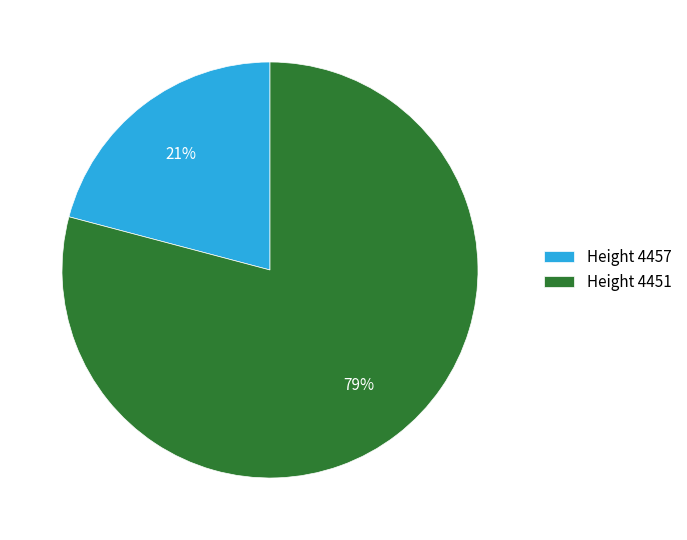

The Height 4451 slice represents 68% of the pie. True or false?

False